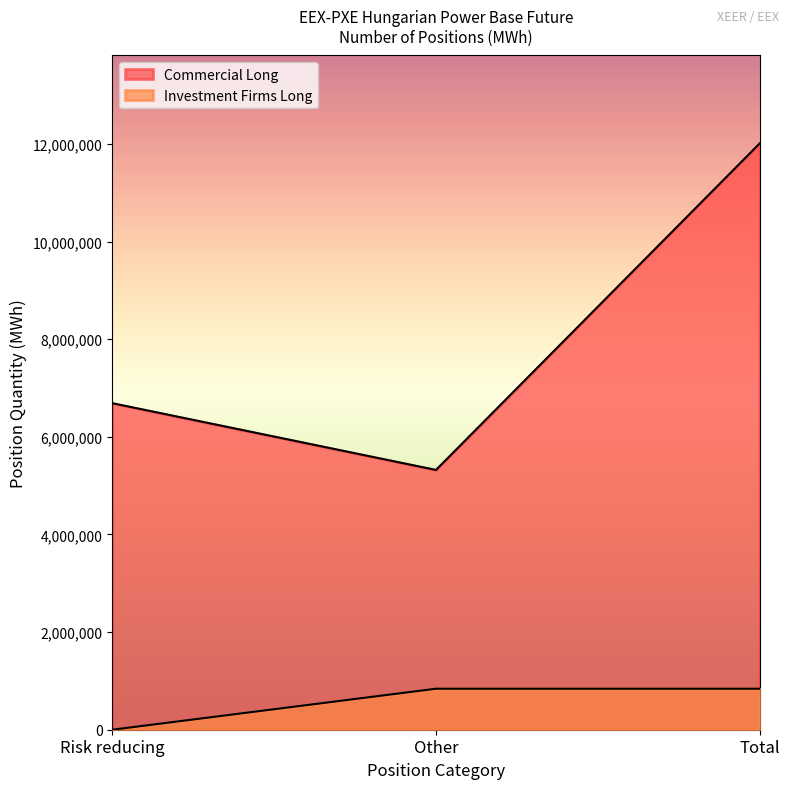

Reading left to right, extract all data points from this chart.

Commercial Long: Risk reducing=6689337	Other=5321575	Total=12010912
Investment Firms Long: Risk reducing=0	Other=840012	Total=840012